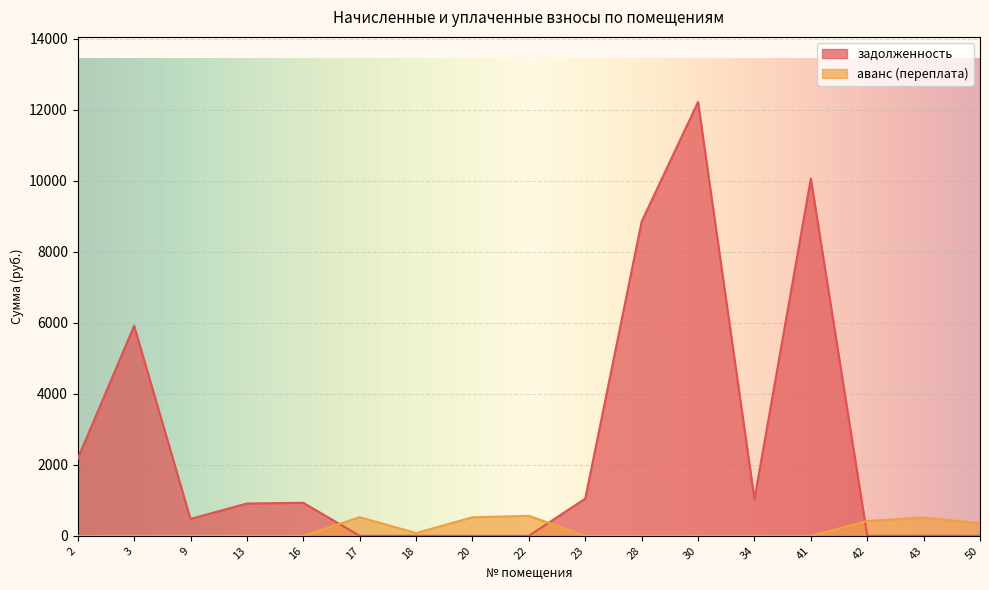

How many data points in аванс (переплата) are above 0?

7